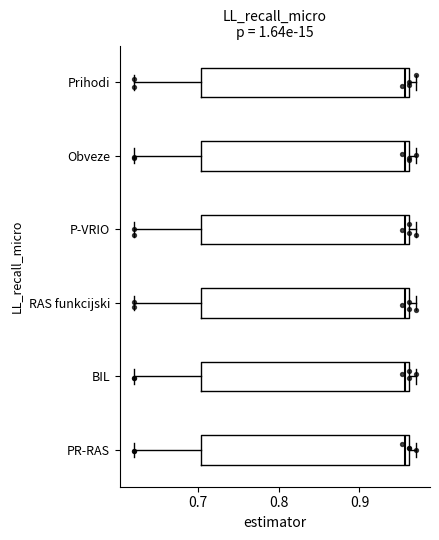

Reading bottom to top, read every box against the x-axis: the position of its median line, the range the box covers, and the ends of its whiskers. The values are not printed on the chart, so give them approximately, as read against the axis.

PR-RAS: median 0.96 (just left of the box's right edge), box 0.70 to 0.96, whiskers 0.62 to 0.97
BIL: median 0.96 (just left of the box's right edge), box 0.70 to 0.96, whiskers 0.62 to 0.97
RAS funkcijski: median 0.96 (just left of the box's right edge), box 0.70 to 0.96, whiskers 0.62 to 0.97
P-VRIO: median 0.96 (just left of the box's right edge), box 0.70 to 0.96, whiskers 0.62 to 0.97
Obveze: median 0.96 (just left of the box's right edge), box 0.70 to 0.96, whiskers 0.62 to 0.97
Prihodi: median 0.96 (just left of the box's right edge), box 0.70 to 0.96, whiskers 0.62 to 0.97